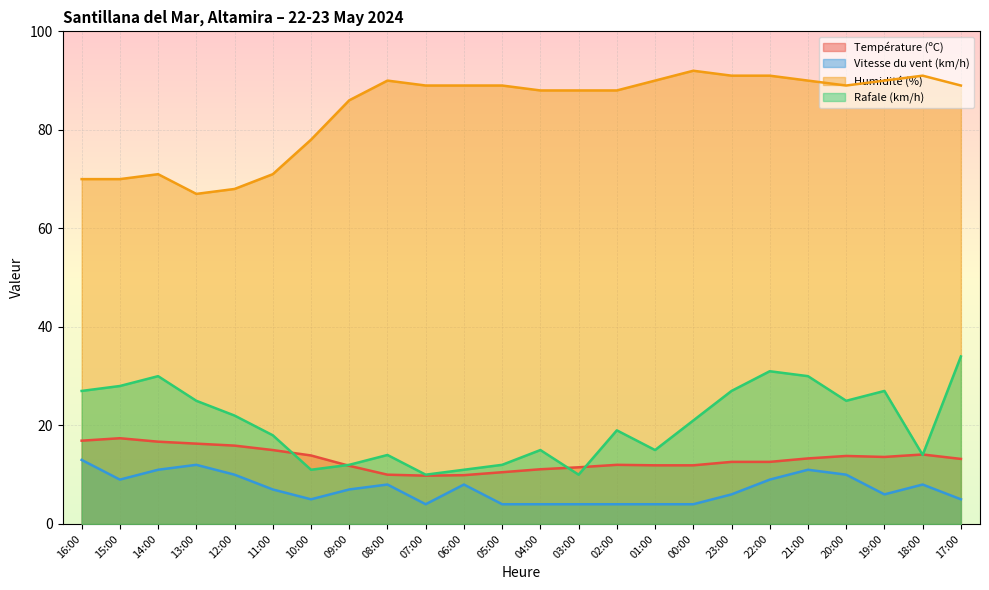

Which category has the lowest value in the Température (ºC) series?

07:00